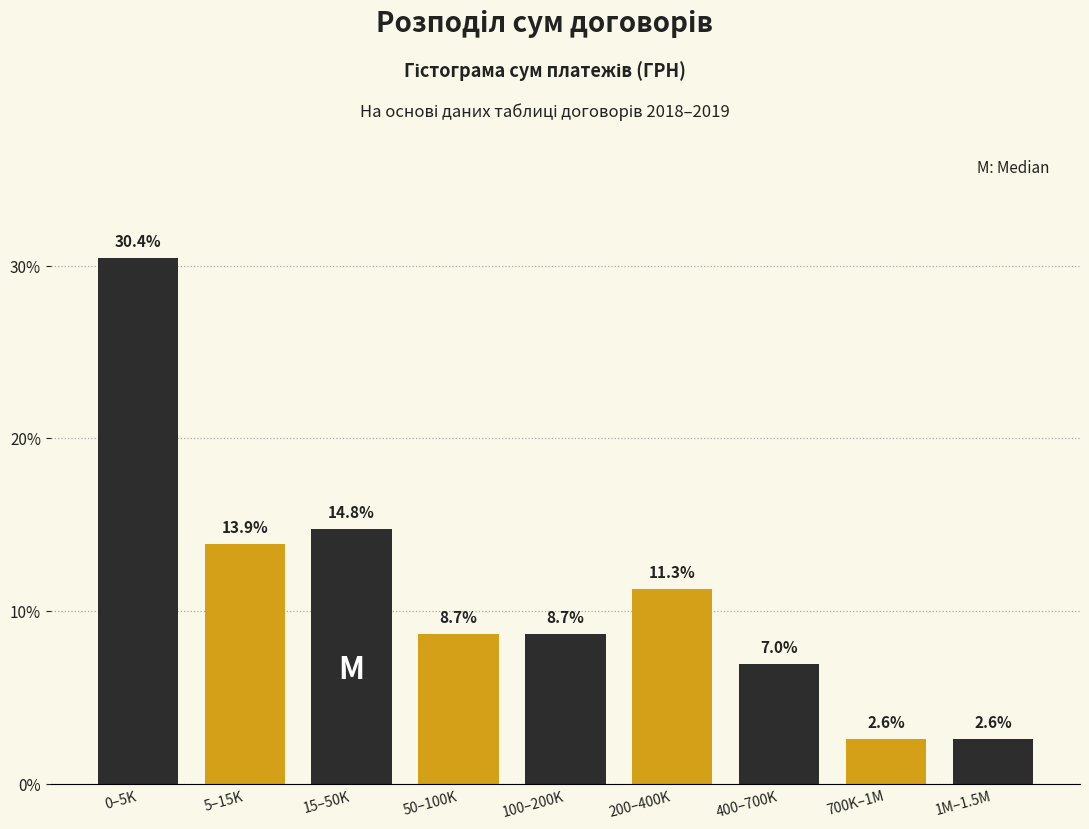

Reading right to left, list all the values displayed in this chart.

1M–1.5M=2.6	700K–1M=2.6	400–700K=7.0	200–400K=11.3	100–200K=8.7	50–100K=8.7	15–50K=14.8	5–15K=13.9	0–5K=30.4